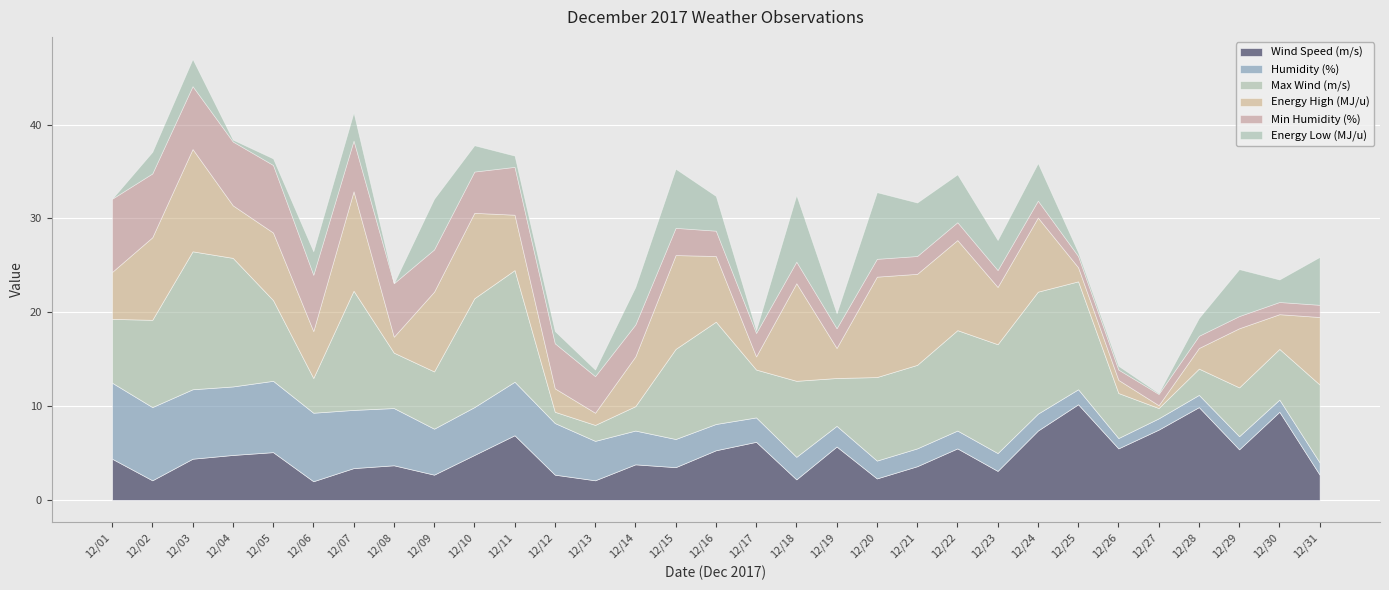

What is the sum of the Max Wind (m/s) values at 12/17 and 12/10?

16.7